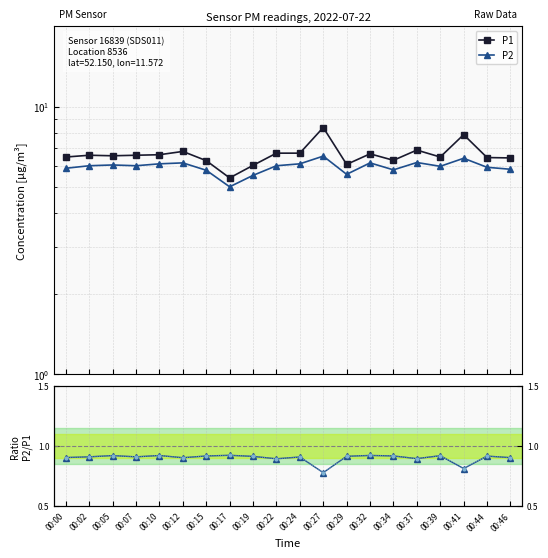

Is it true that trend equals 0.9 at 00:12?

True